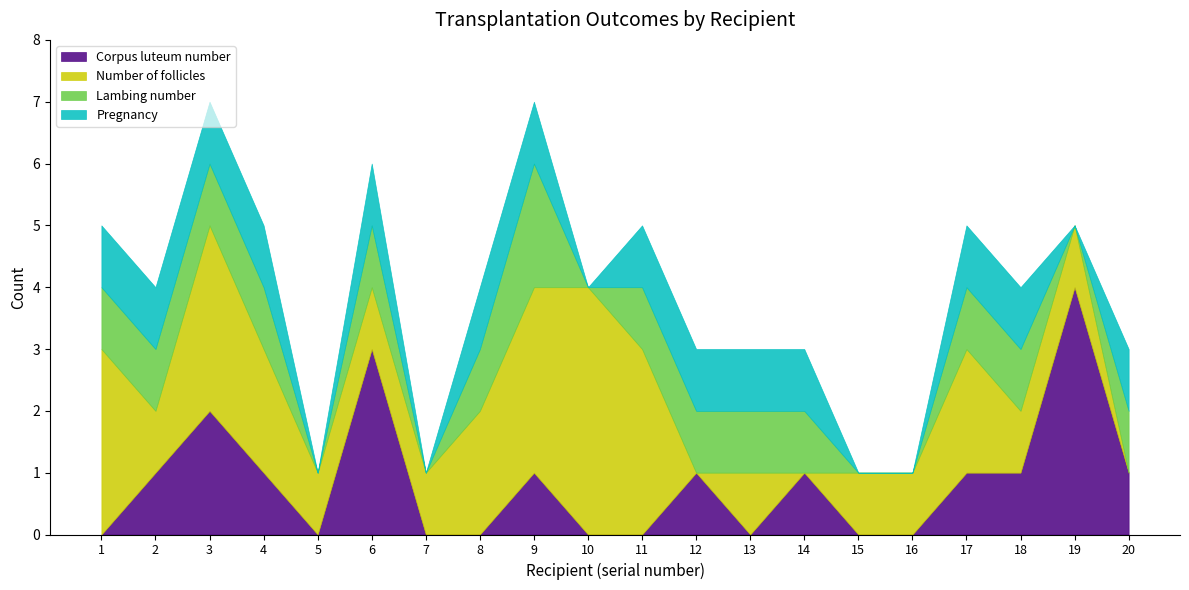

Between 1 and 11, which series saw the biggest shift?

Corpus luteum number